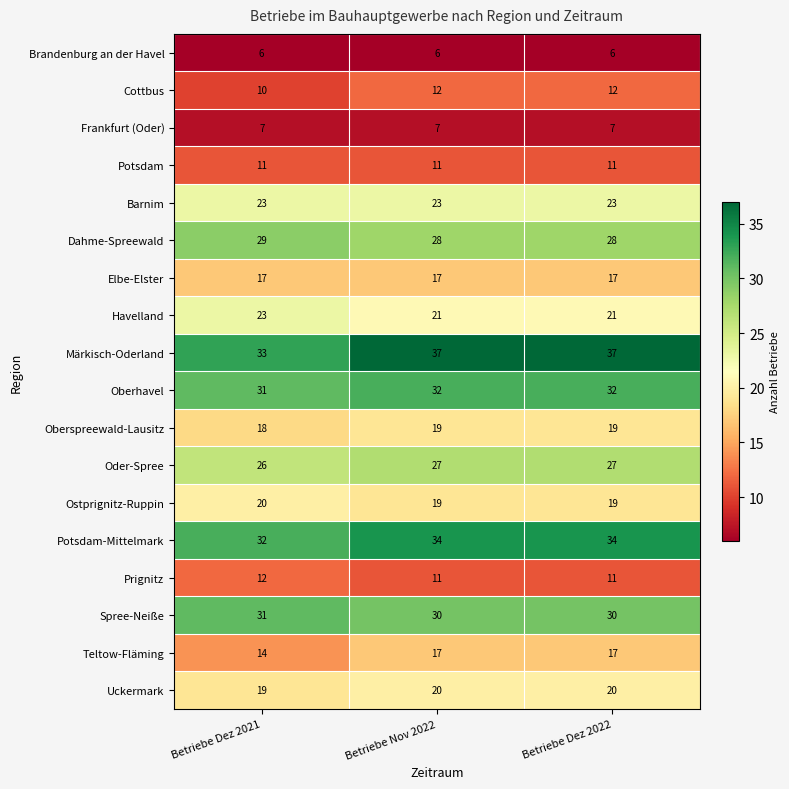

Which series has the widest spread of values?

Märkisch-Oderland